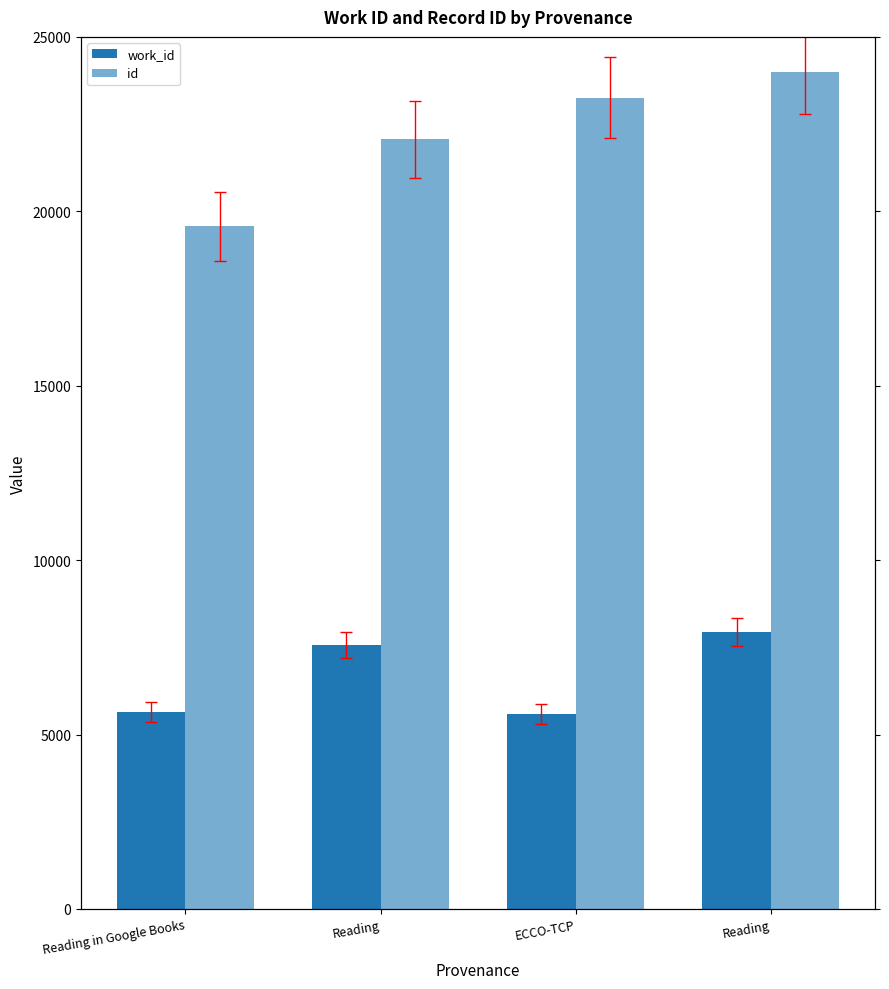

The value of work_id at Reading is 7933. True or false?

True